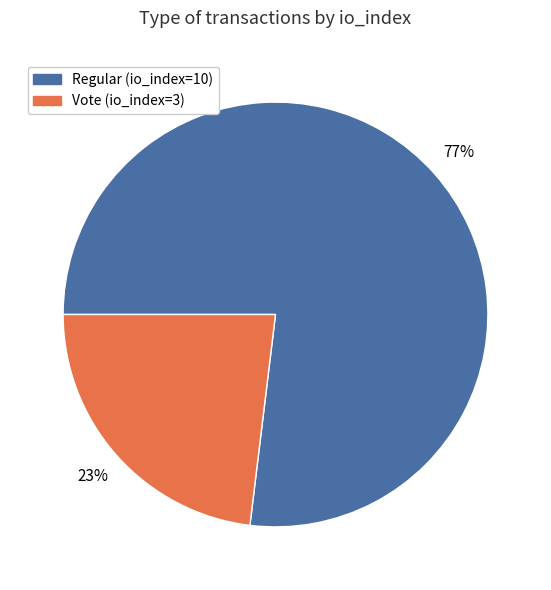

Which has a higher value, Vote (io_index=3) or Regular (io_index=10)?

Regular (io_index=10)